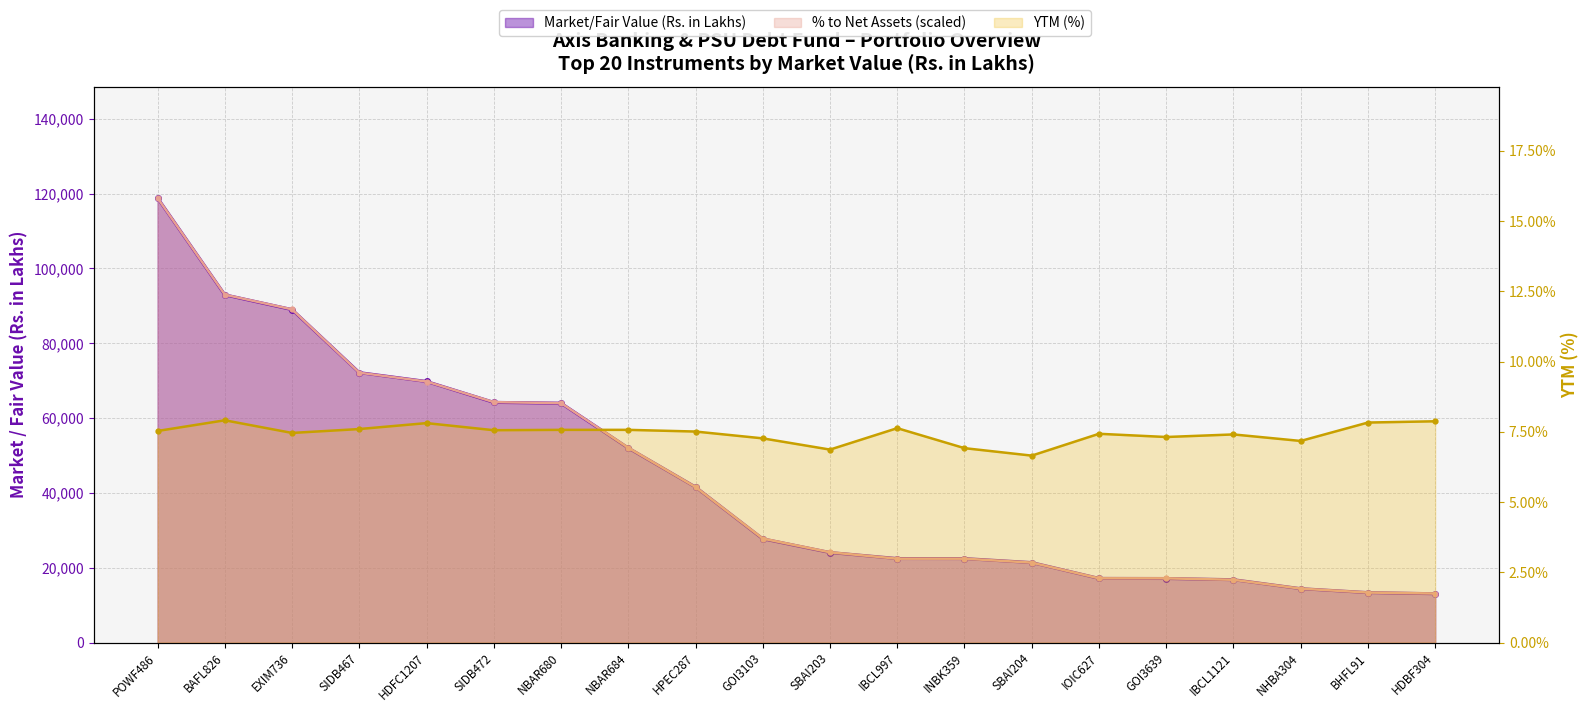

How many values in the % to Net Assets series exceed 27805?

10